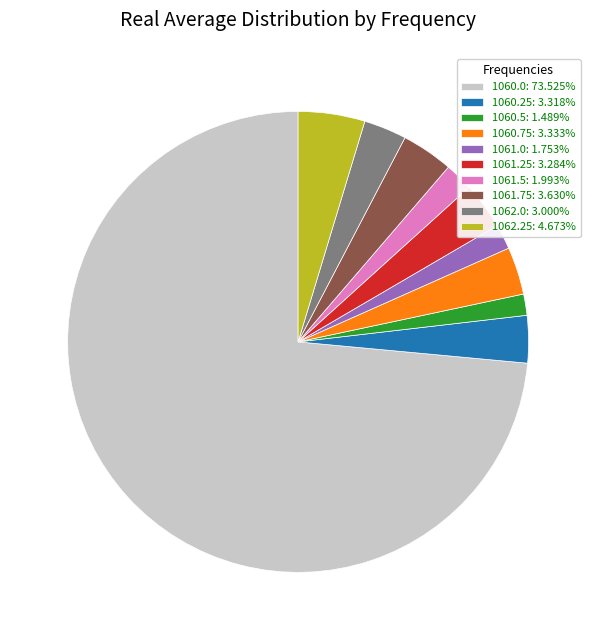

How many segments does this pie chart have?

10